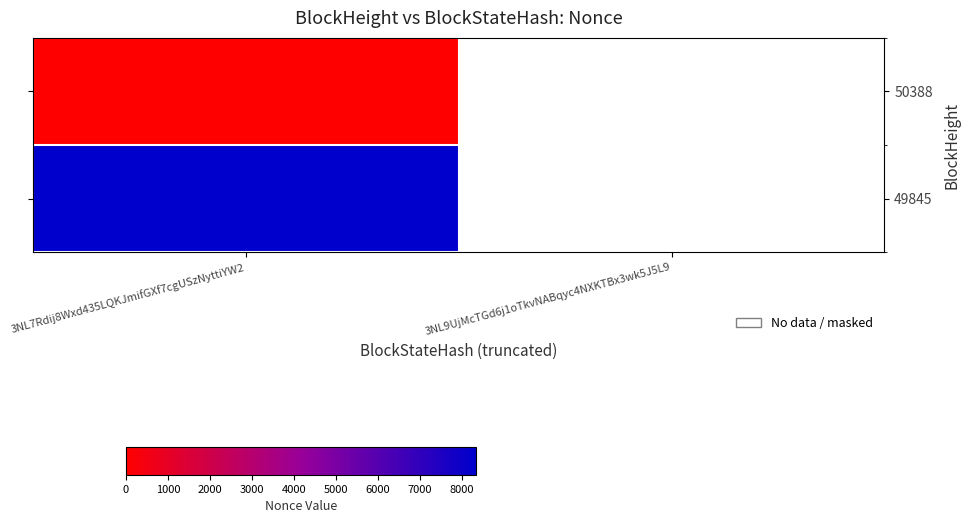

Rank the series by their maximum value, from highest to lowest.

49845, 50388